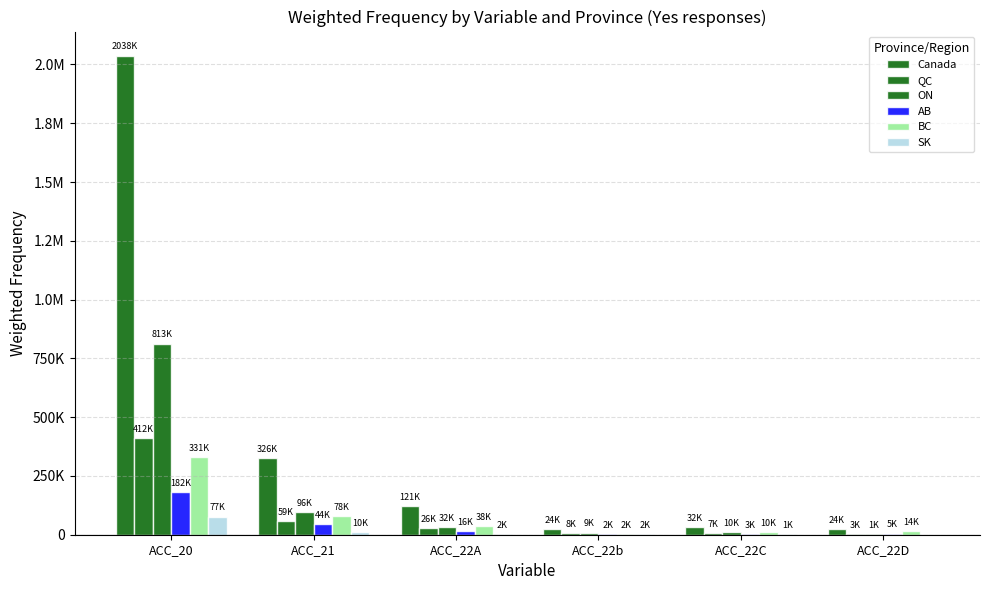

Rank the categories by ON value from highest to lowest.

ACC_20, ACC_21, ACC_22A, ACC_22C, ACC_22b, ACC_22D